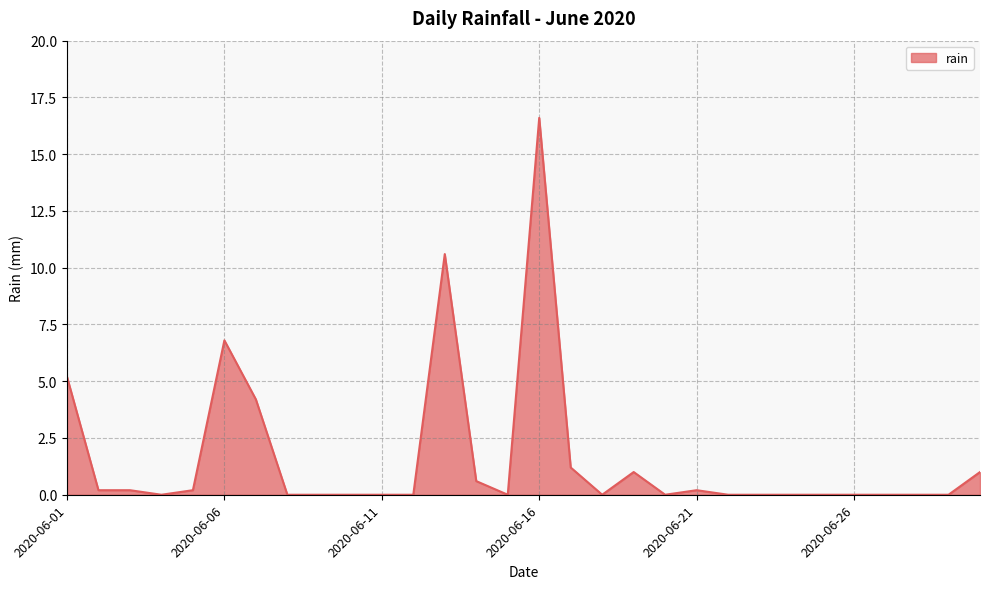

Reading right to left, transcribe all the data shown in this chart.

1.0	0.0	0.0	0.0	0.0	0.0	0.0	0.0	0.0	0.2	0.0	1.0	0.0	1.2	16.6	0.0	0.6	10.6	0.0	0.0	0.0	0.0	0.0	4.2	6.8	0.2	0.0	0.2	0.2	5.2